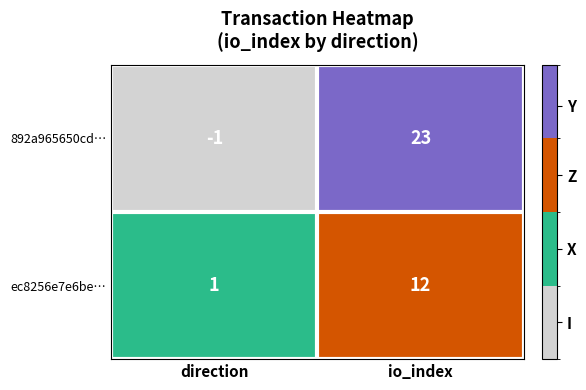

At io_index, list the series in order from smallest to largest.

ec8256e7e6be…, 892a965650cd…